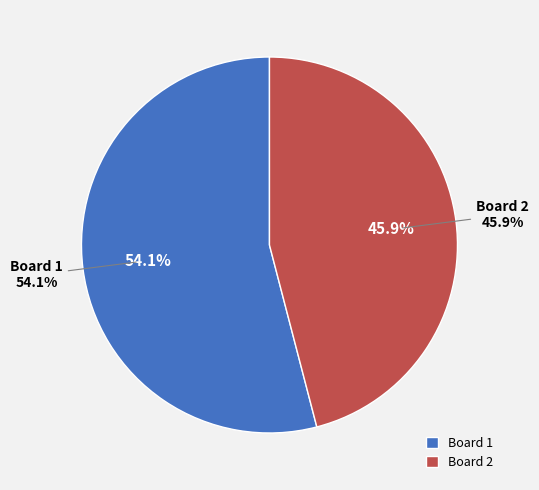

How many slices are in this pie chart?

2